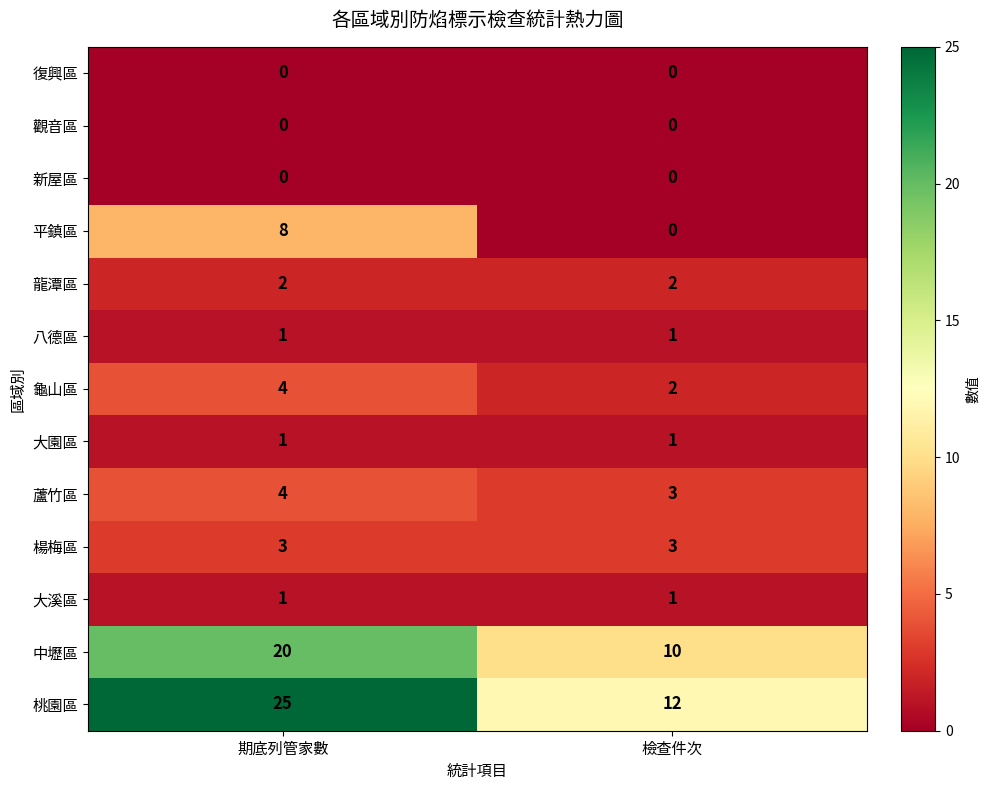

The 龜山區 series shows 2 at 期底列管家數. True or false?

False